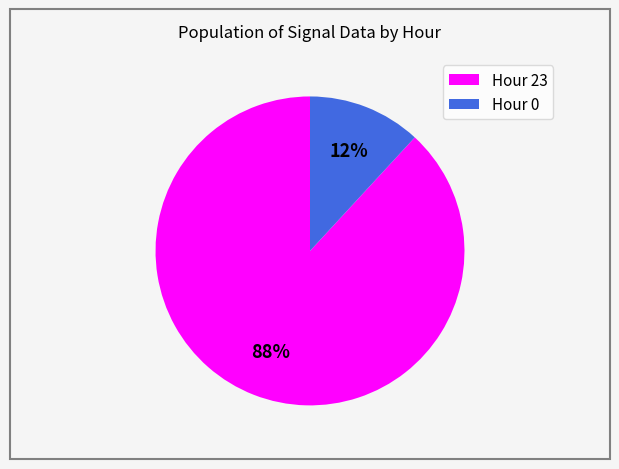

To the nearest percent, what is the combined percentage of Hour 0 and Hour 23?

100%